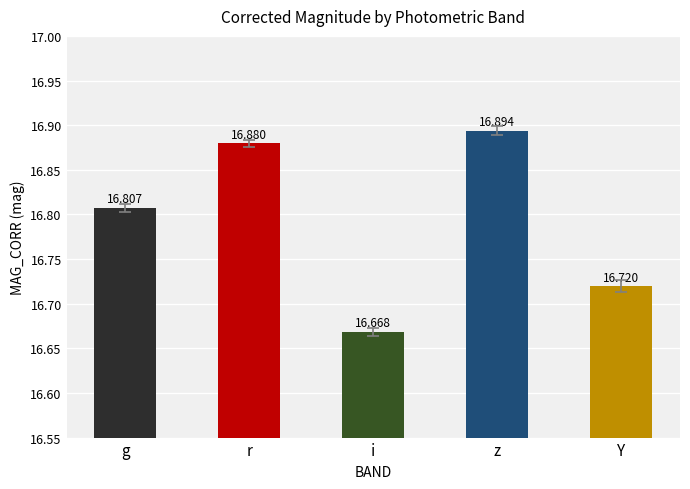

What is the label of the 2nd bar from the left?

r